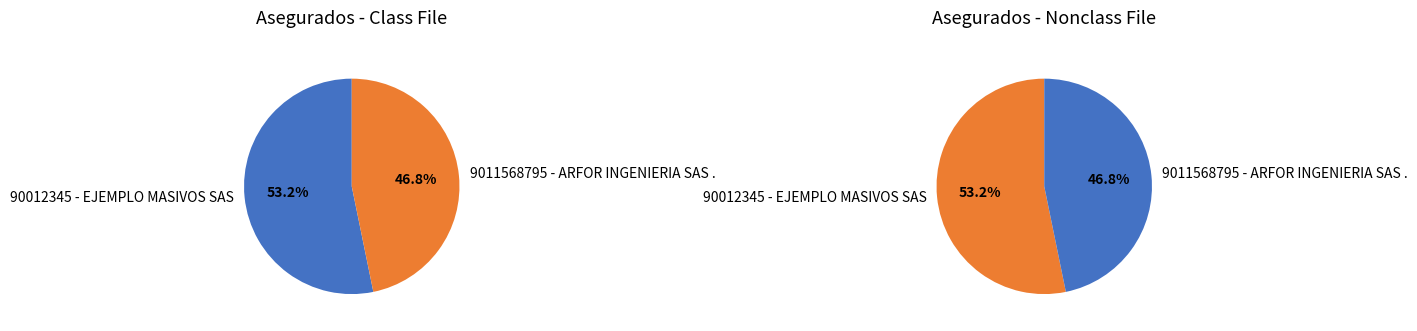

Which slice is the smallest?

9011568795 - ARFOR INGENIERIA SAS .